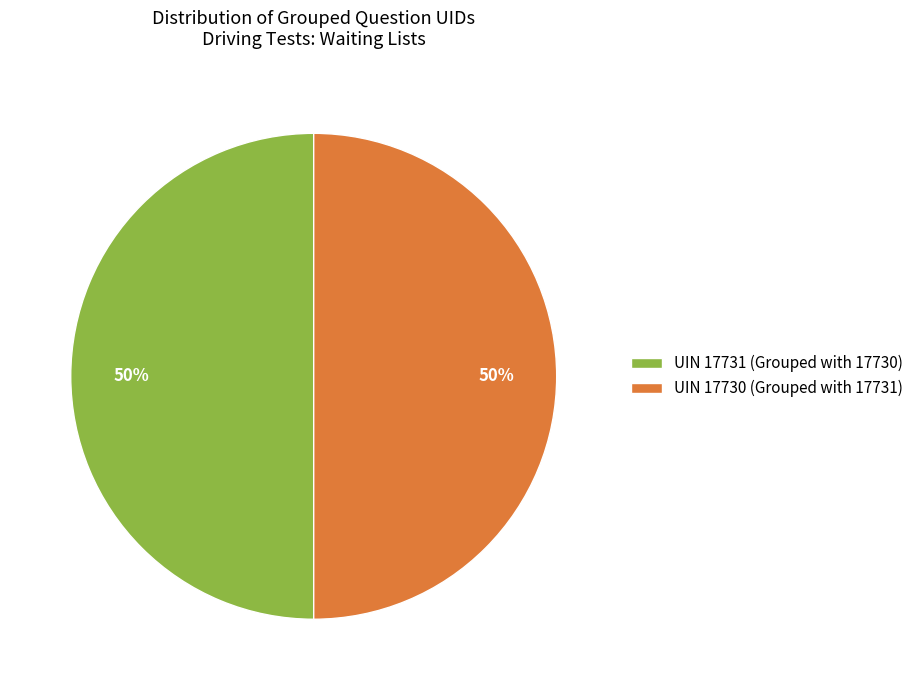

Combined, do UIN 17730 (Grouped with 17731) and UIN 17731 (Grouped with 17730) account for over 50%?

Yes